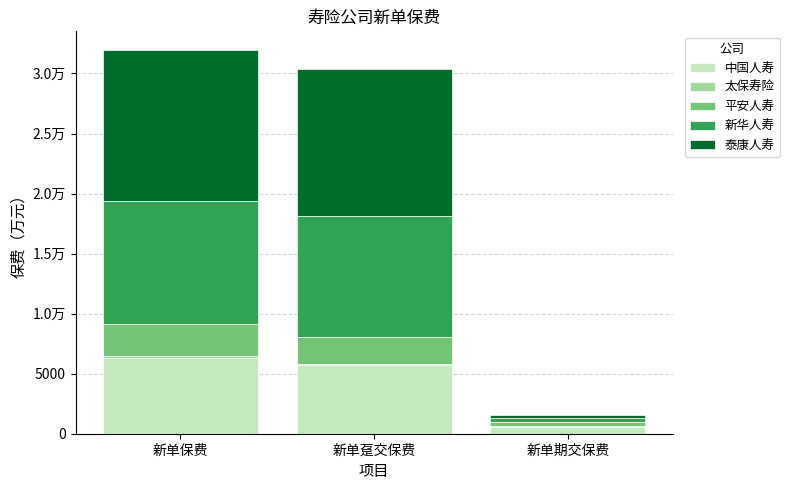

Is it true that 泰康人寿 equals 19757.5 at 新单趸交保费?

False